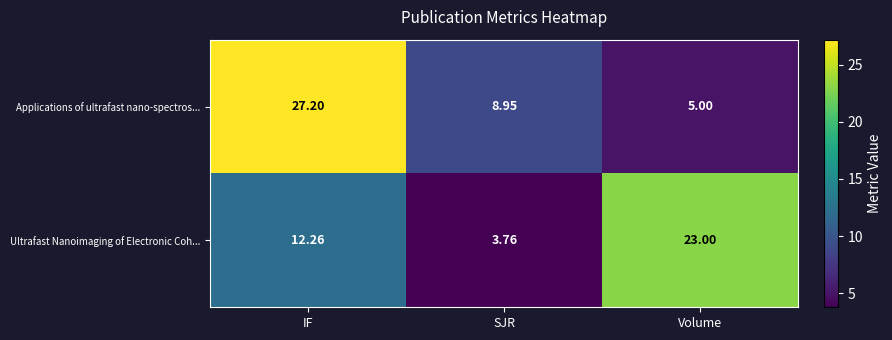

Which category has the highest value across all series?

IF